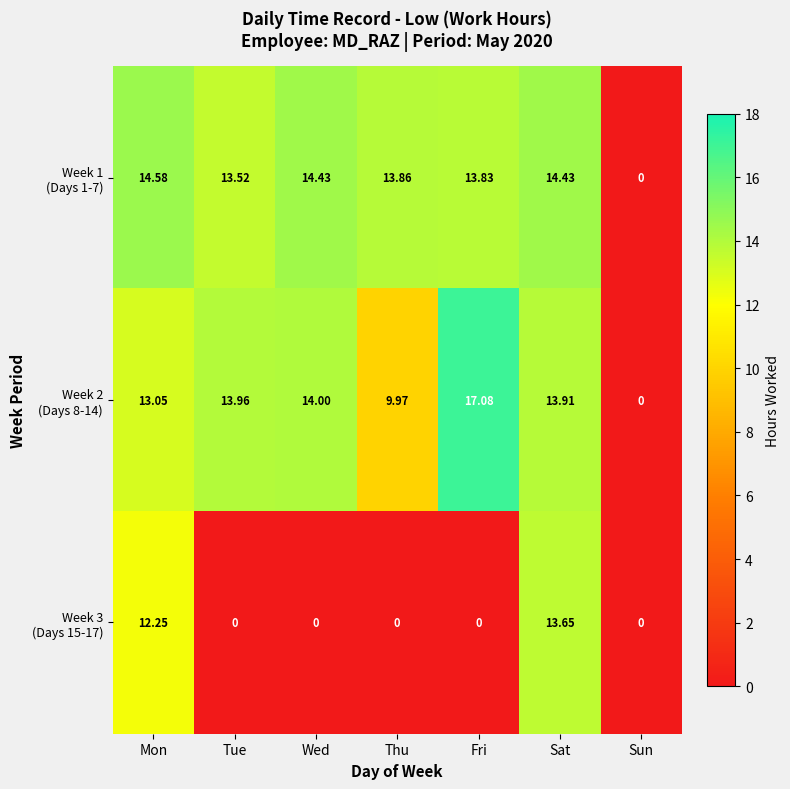

At which category is the sum across all series the highest?

Sat